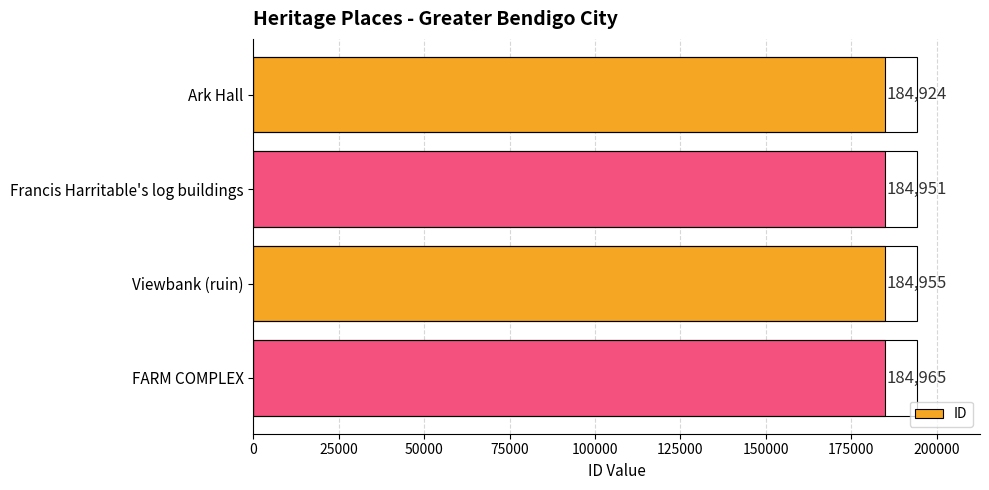

What is the sum of all values?

739795